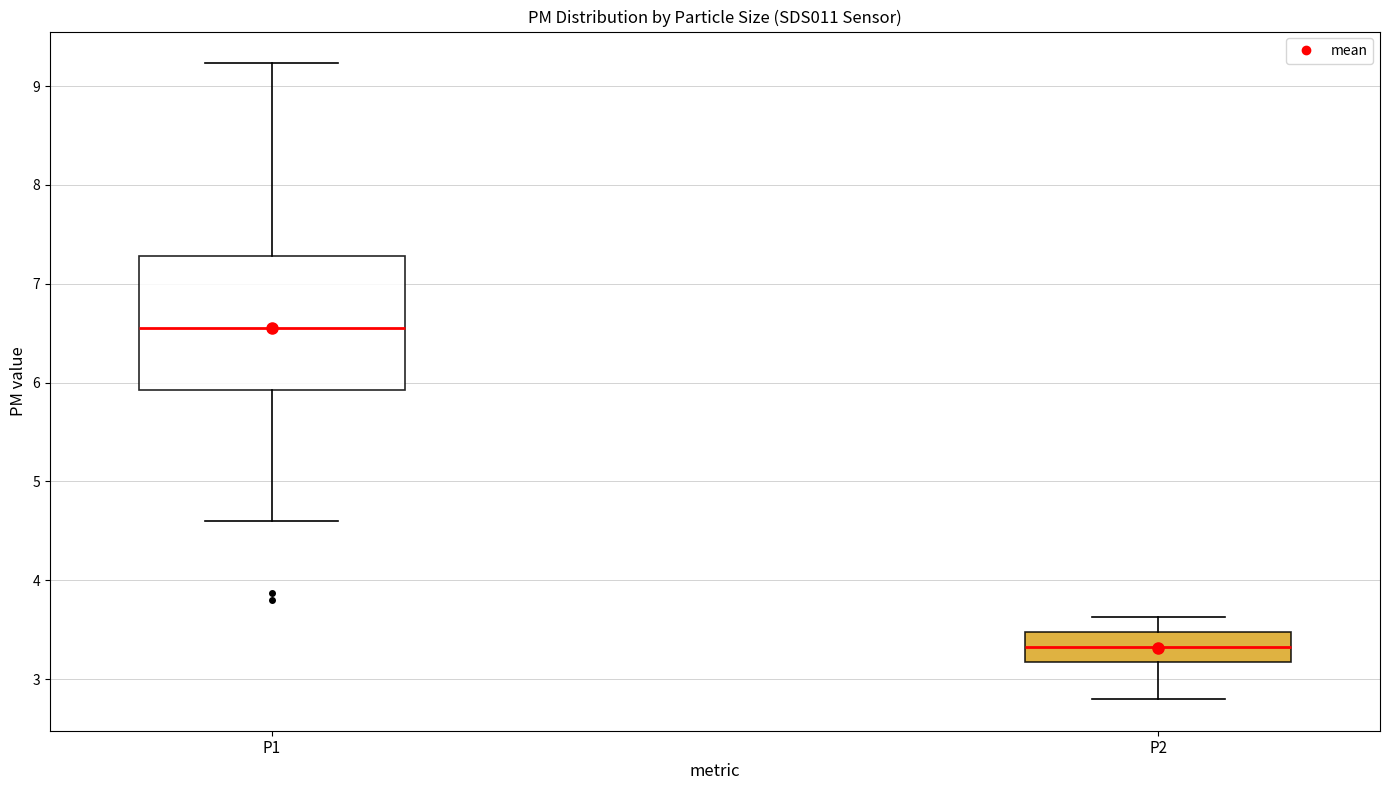

Reading left to right, transcribe this box plot: for each box, give where its median line is, the range the box spans, and where its two whiskers end, as read against the y-axis. The values are not printed on the chart, so give them approximately, as read against the axis.

P1: median 6.6, box 5.9 to 7.3, whiskers 4.6 to 9.2
P2: median 3.3, box 3.2 to 3.5, whiskers 2.8 to 3.6